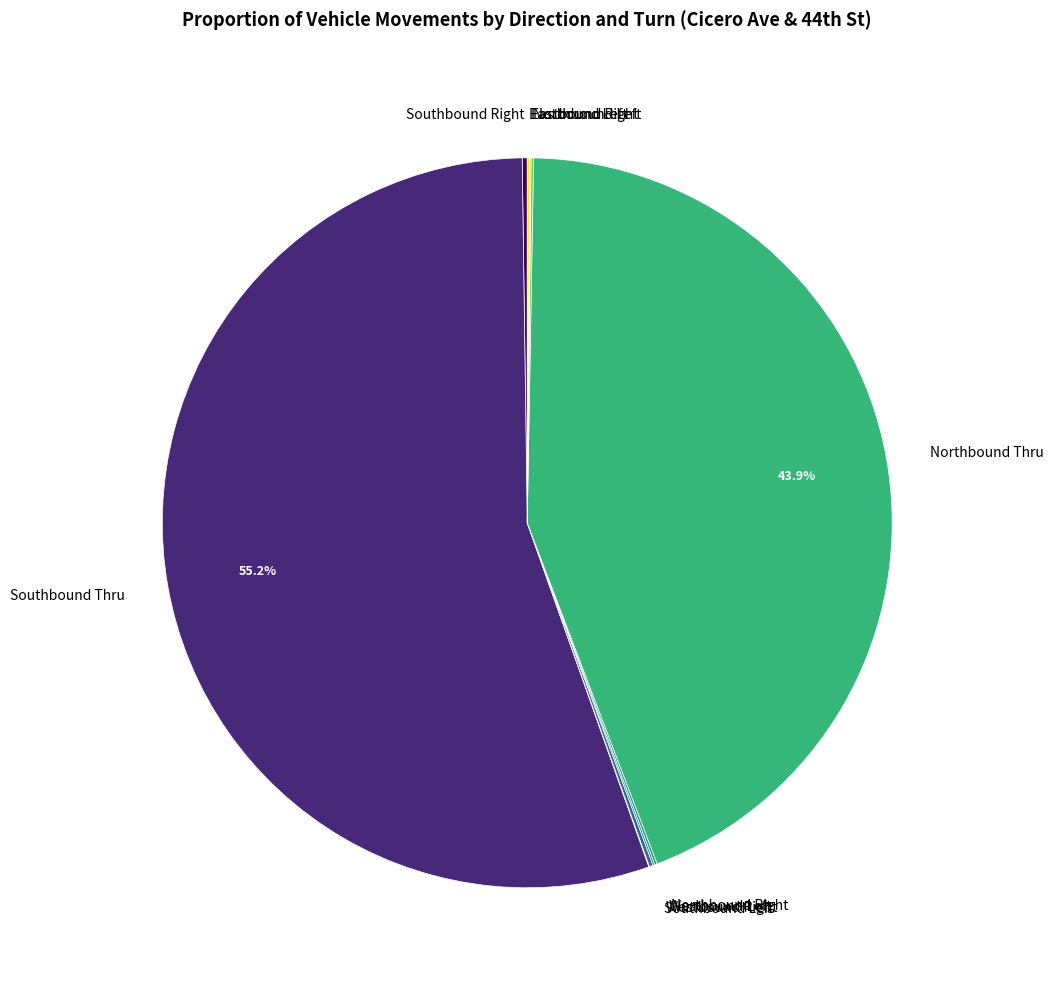

To the nearest percent, what is the difference between the largest and smallest slice percentages?

55%